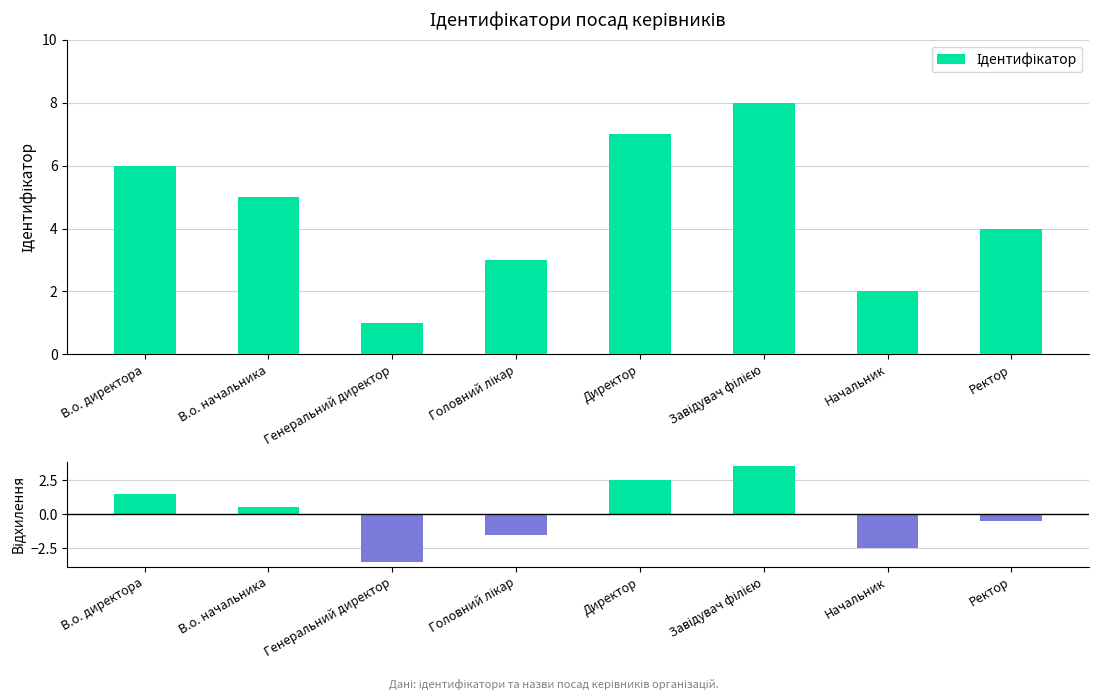

Reading left to right, transcribe all the data shown in this chart.

Ідентифікатор: В.о. директора=6.0	В.о. начальника=5.0	Генеральний директор=1.0	Головний лікар=3.0	Директор=7.0	Завідувач філією=8.0	Начальник=2.0	Ректор=4.0
Відхилення від середнього: В.о. директора=1.5	В.о. начальника=0.5	Генеральний директор=-3.5	Головний лікар=-1.5	Директор=2.5	Завідувач філією=3.5	Начальник=-2.5	Ректор=-0.5